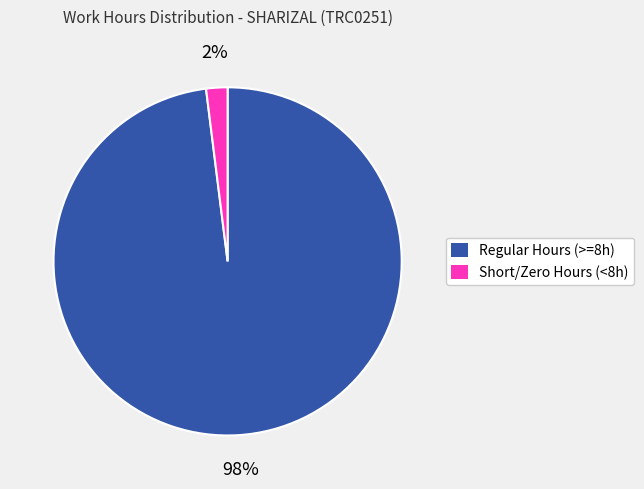

To the nearest percent, what is the average slice percentage?

50%